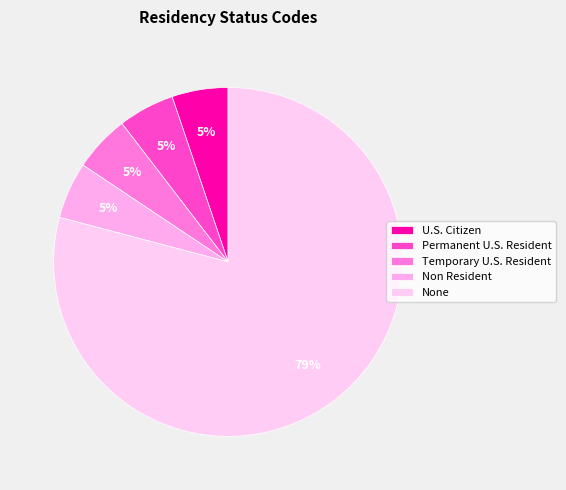

How many slices are in this pie chart?

5